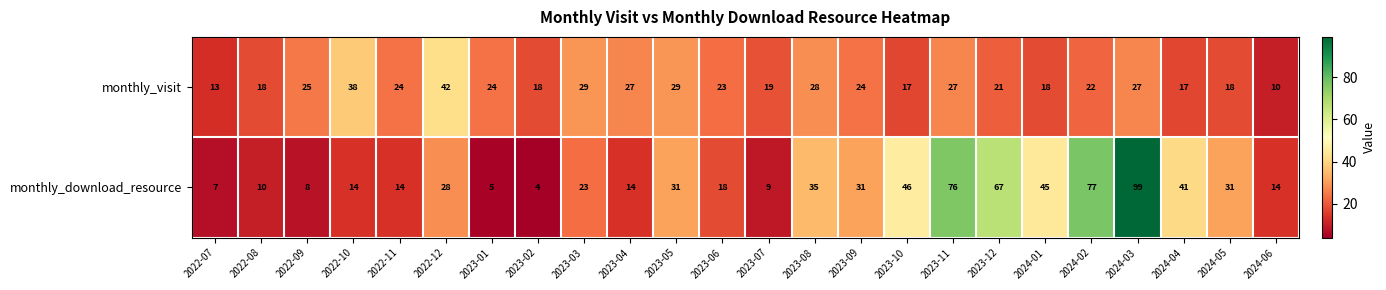

What is the smallest value displayed?

4